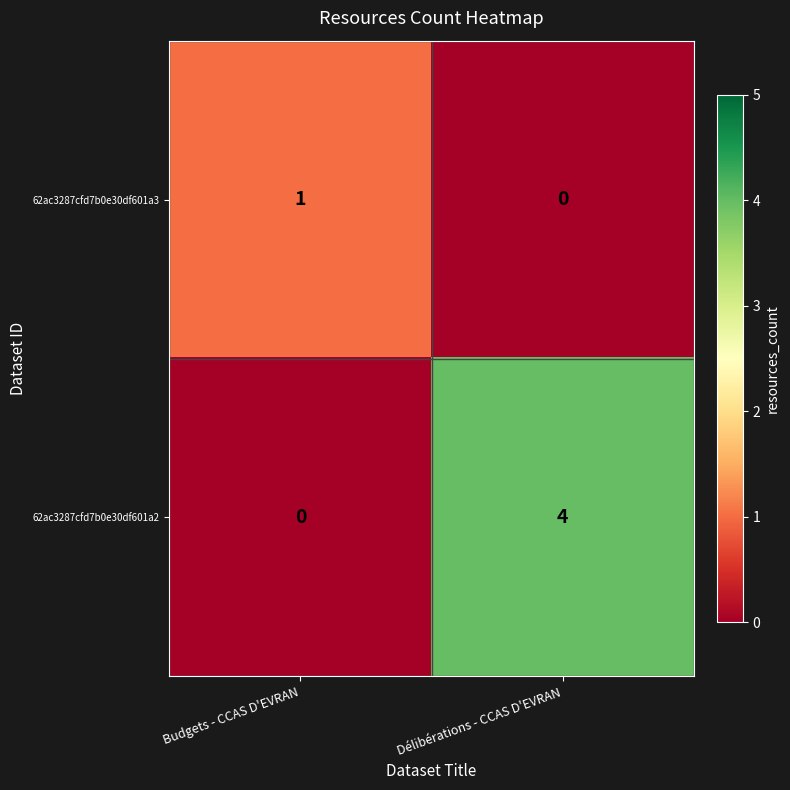

Is it true that 62ac3287cfd7b0e30df601a2 equals 1 at Budgets - CCAS D'EVRAN?

False